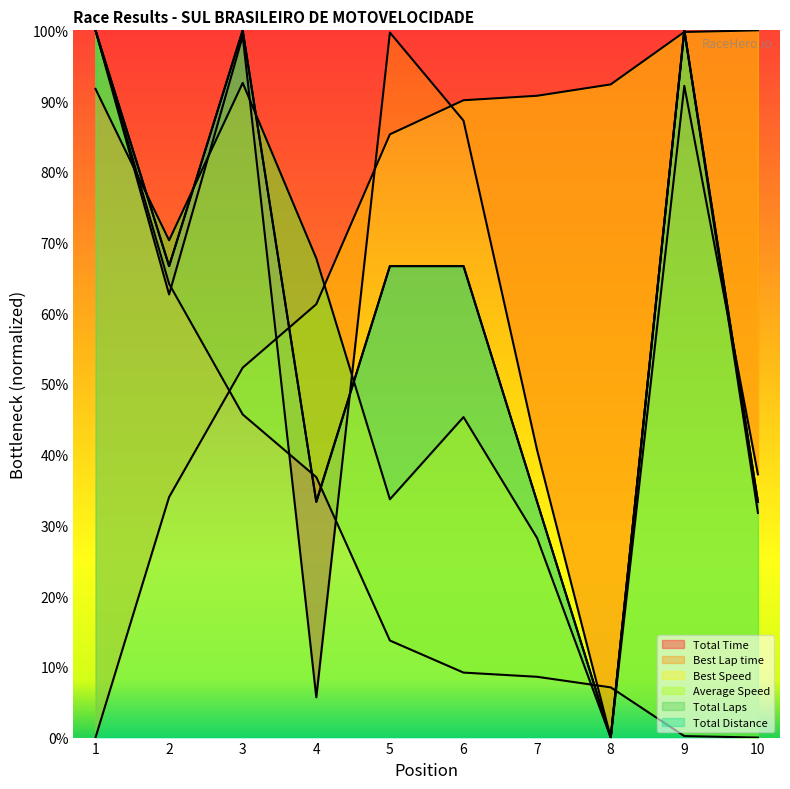

What is the spread (max minus min) of values at 1?

1.0